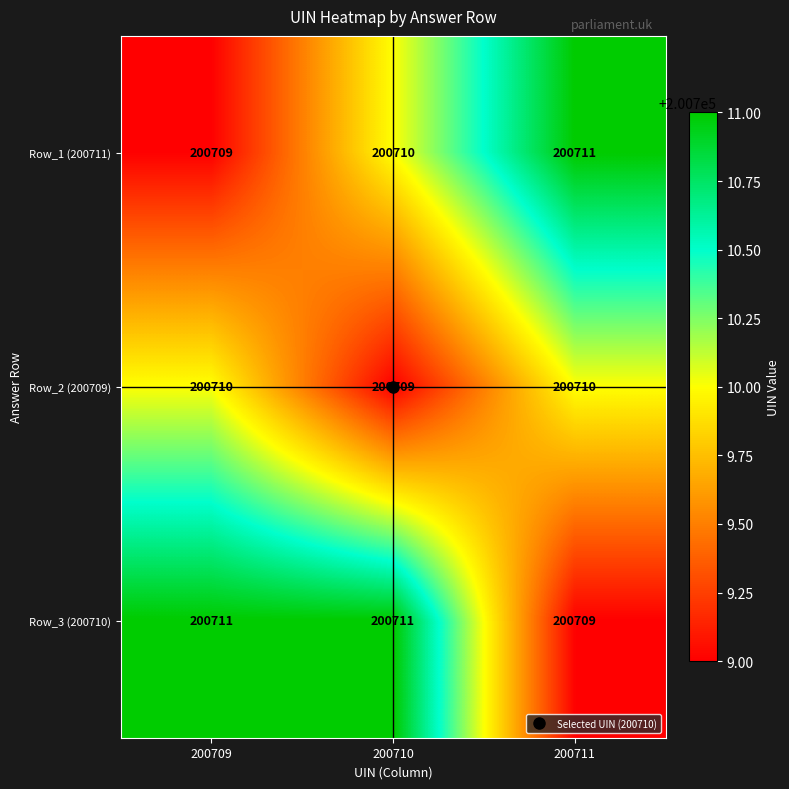

What is the lowest value of the Row_2 (200709) series?

200709